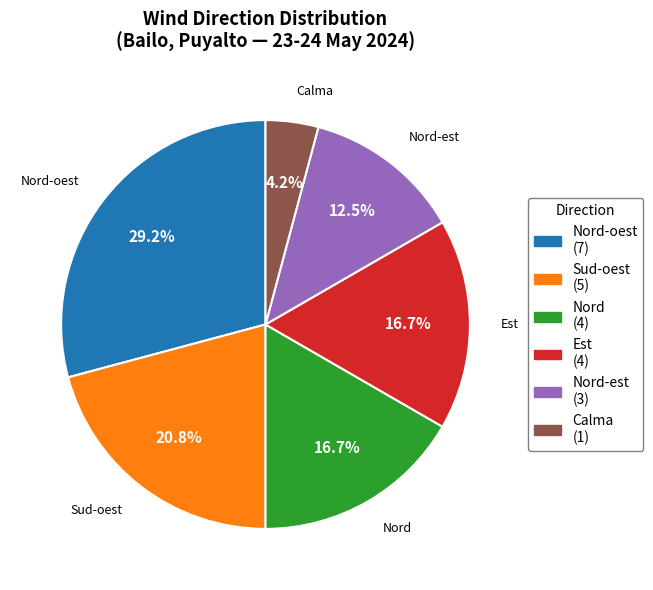

To the nearest percent, what is the difference between the largest and smallest slice percentages?

25%